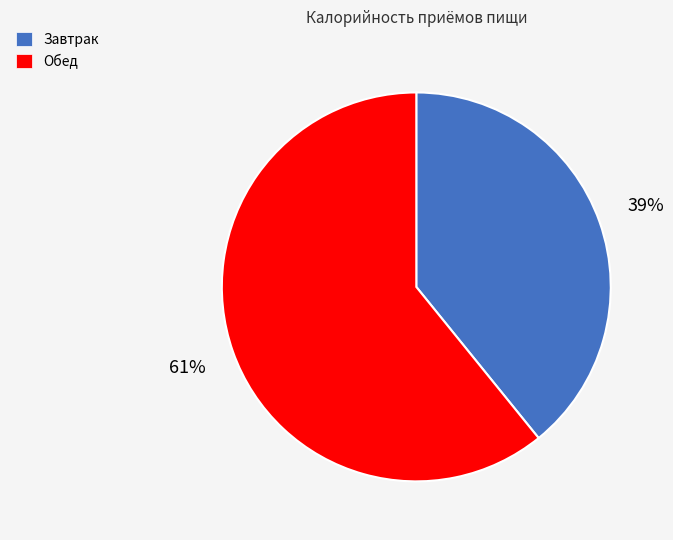

To the nearest percent, what portion does Завтрак represent?

39%